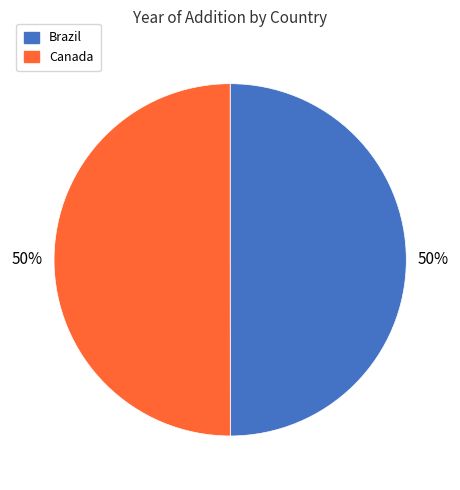

True or false: Brazil accounts for 50% of the total.

True